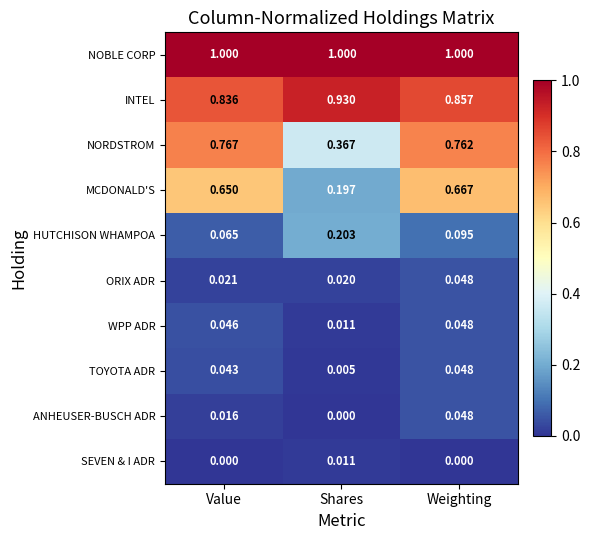

Is the value of NOBLE CORP at Weighting greater than the value of HUTCHISON WHAMPOA at Shares?

Yes